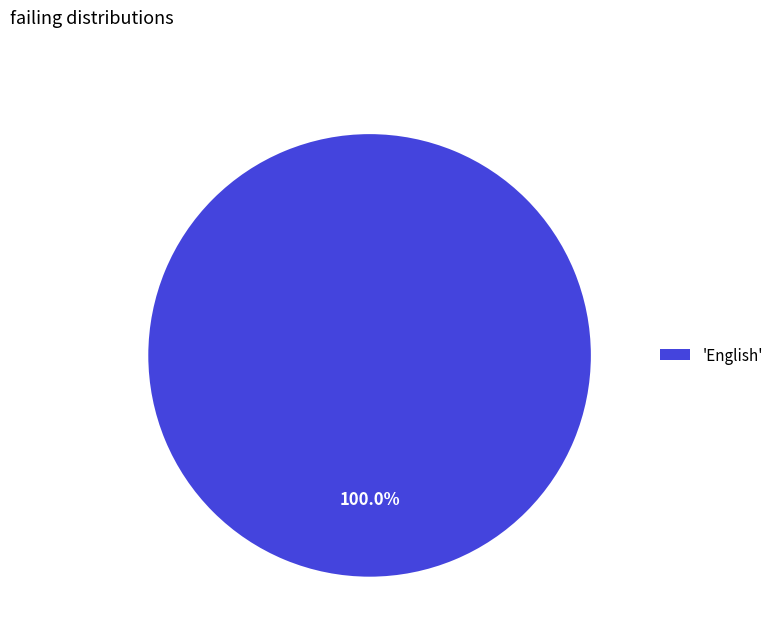

Which category accounts for the majority?

'English'